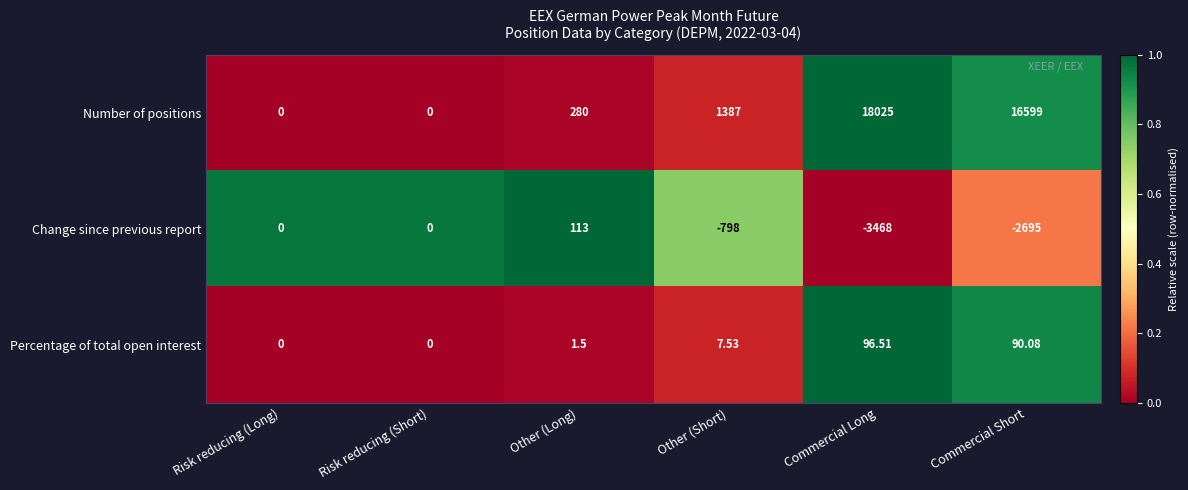

Which series has the widest spread of values?

Number of positions